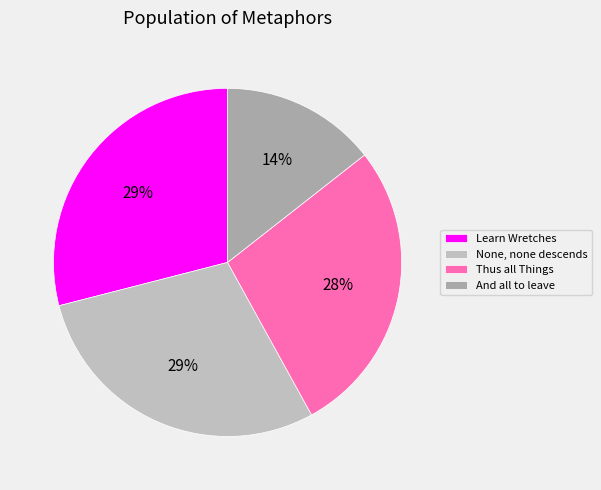

How many segments does this pie chart have?

4